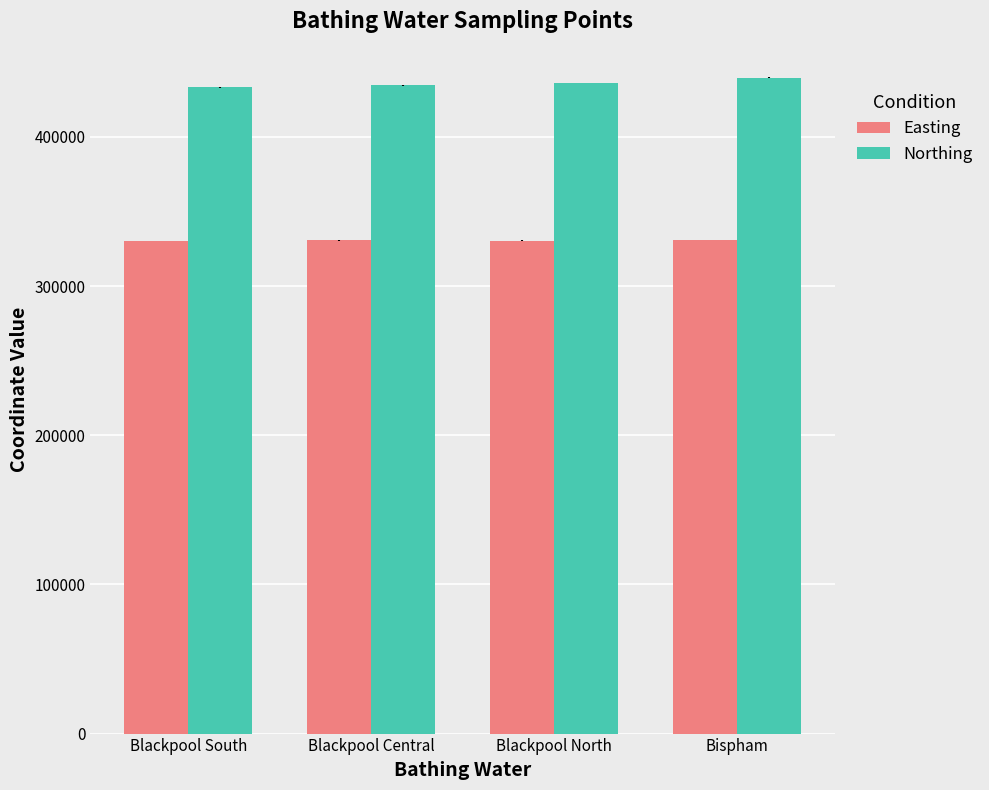

What is the spread (max minus min) of values at Blackpool North?

105521